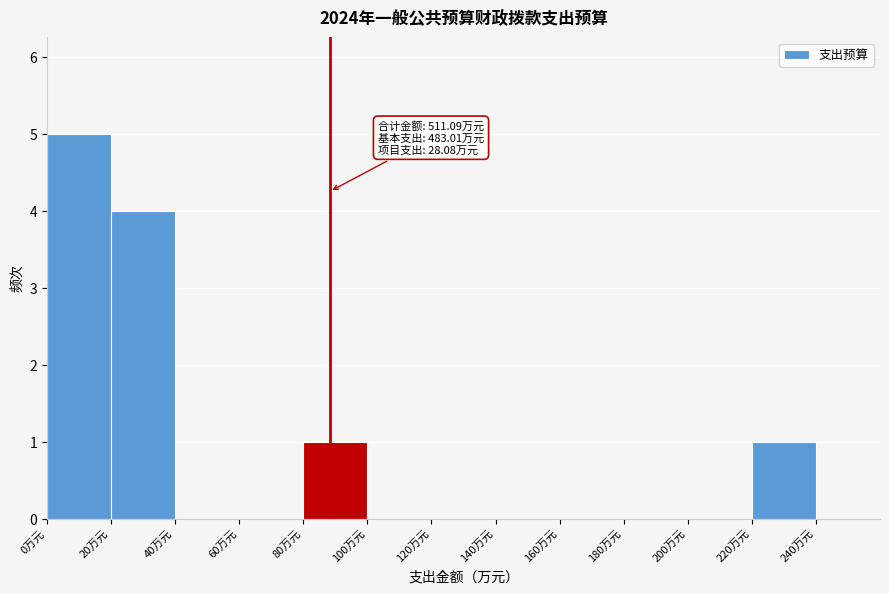

Which range on the x-axis has the tallest bar?

0 to 20